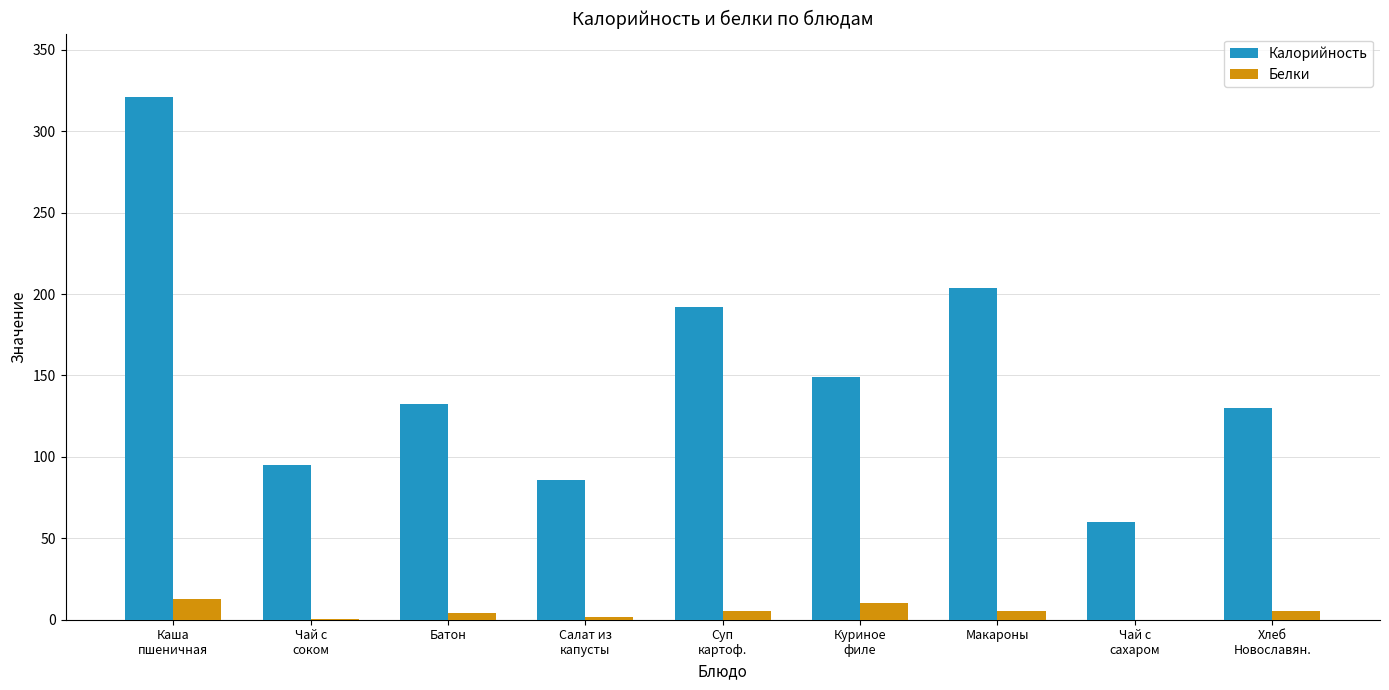

Is it true that Калорийность equals 204.0 at Макароны?

True